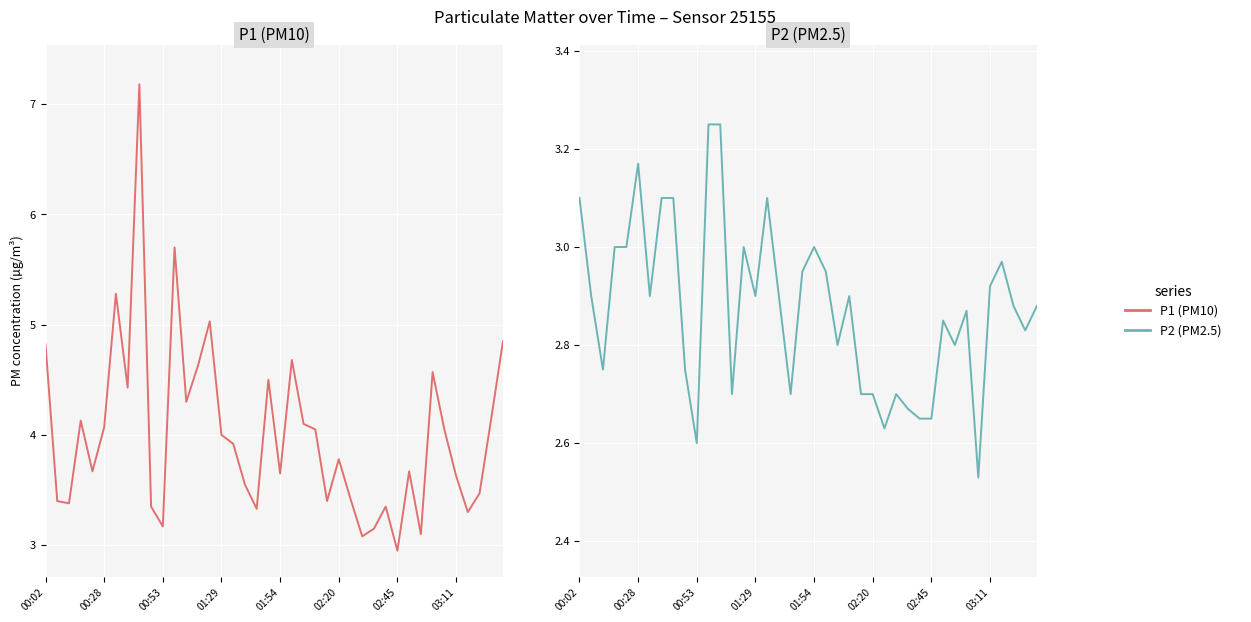

True or false: P1 has a value of 4.0 at 23.

True